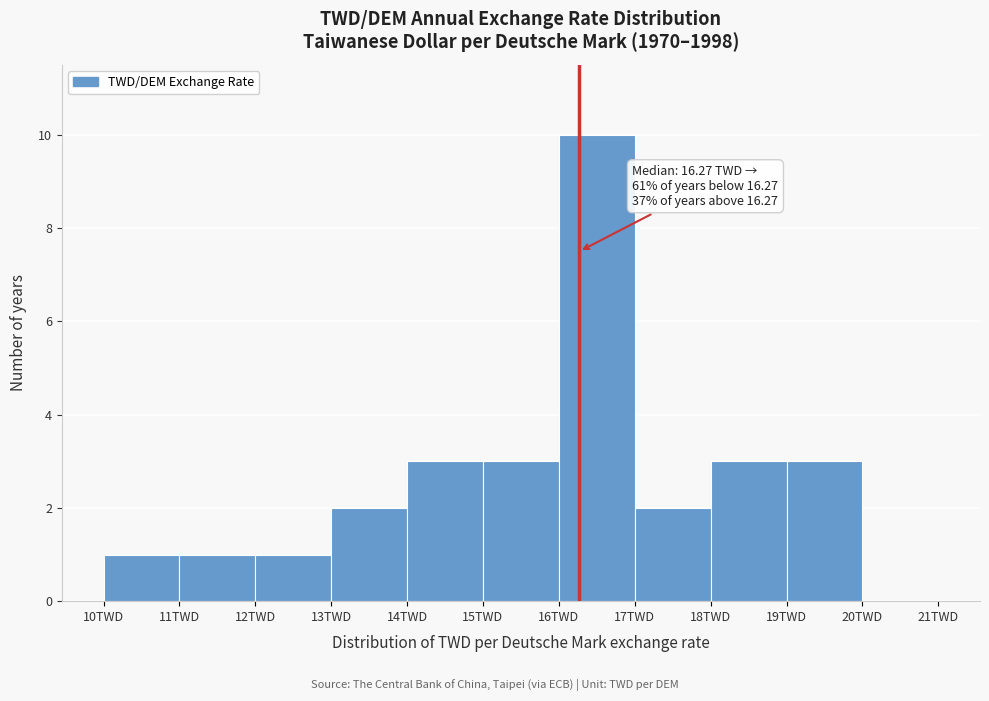

Which range on the x-axis has the tallest bar?

16 to 17